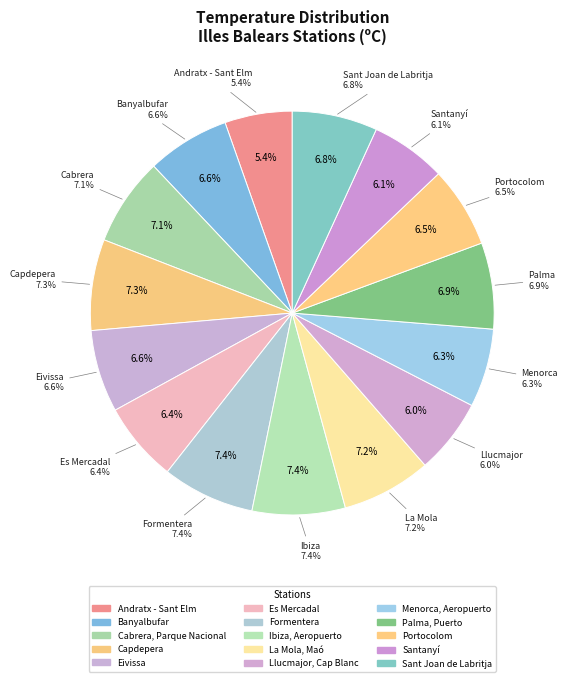

Is it true that Cabrera, Parque Nacional is 7% of the pie?

True